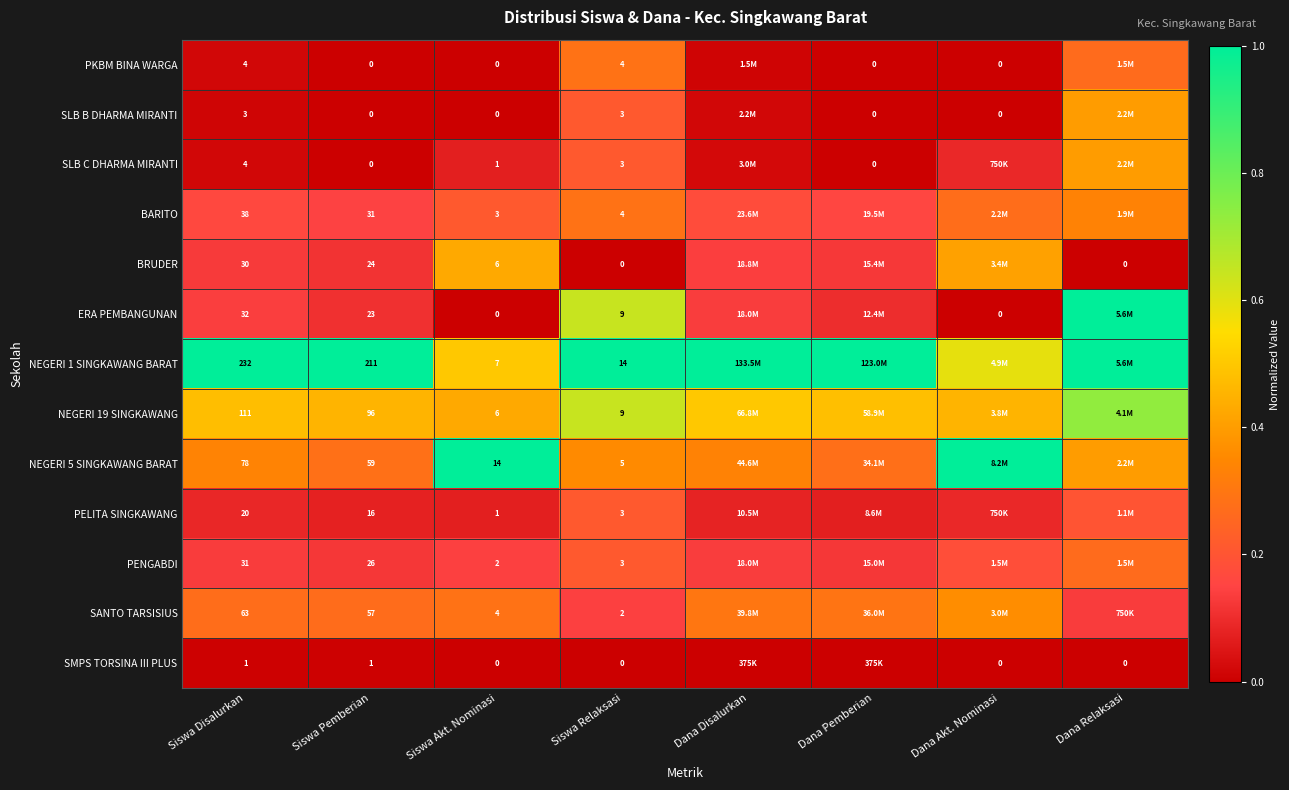

At how many categories does at least one series exceed 0?

8